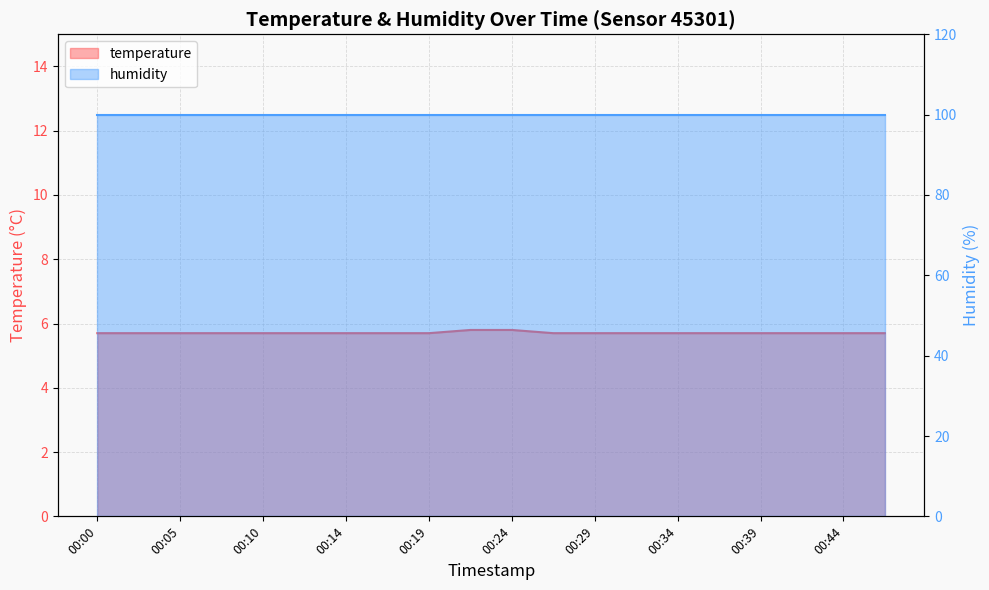

What is the value of the 5th point from the left?

5.7